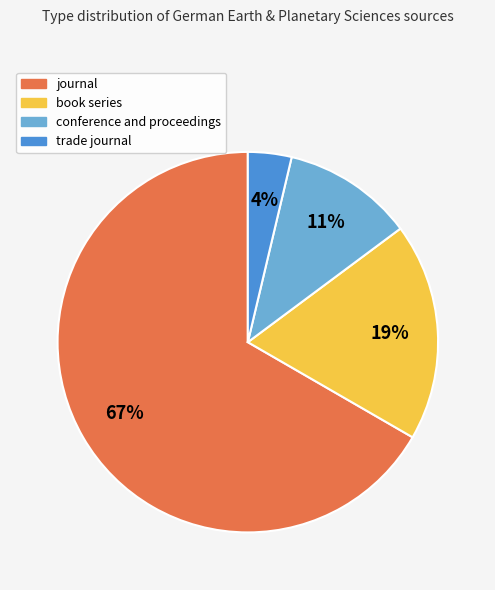

What is the largest slice in the pie chart?

journal